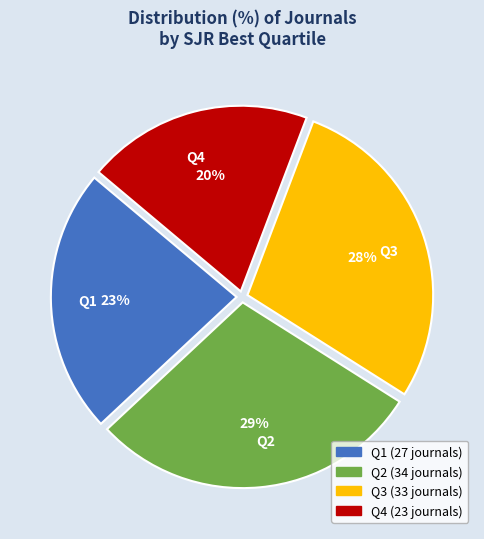

What is the smallest slice in the pie chart?

Q4